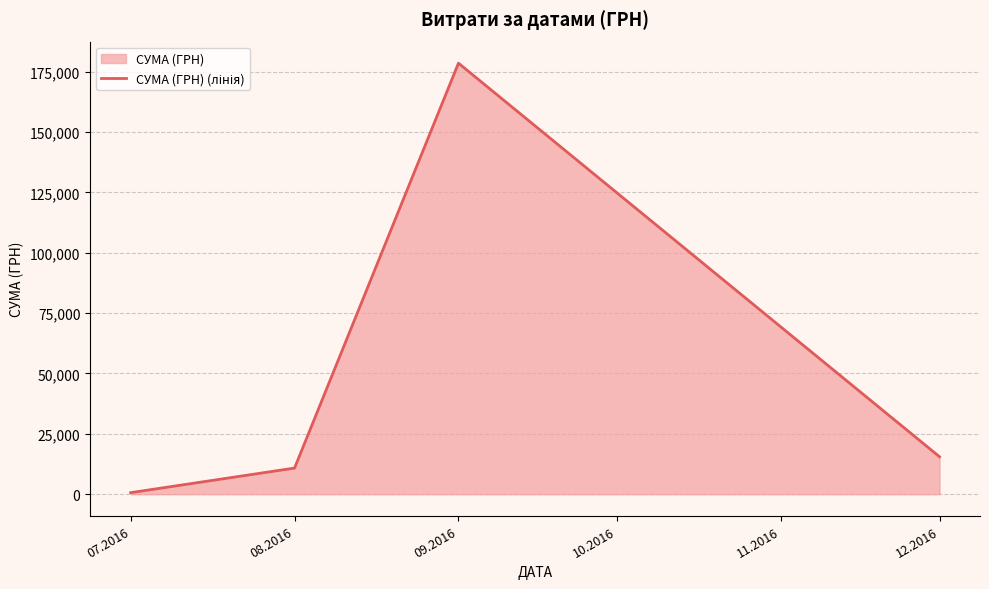

What is the value of the 3rd point from the left?

178493.2